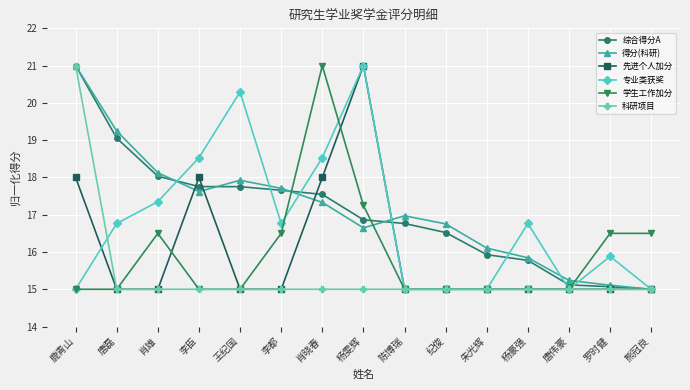

What is the approximate value of 专业类获奖 at 唐伟豪?

15.0